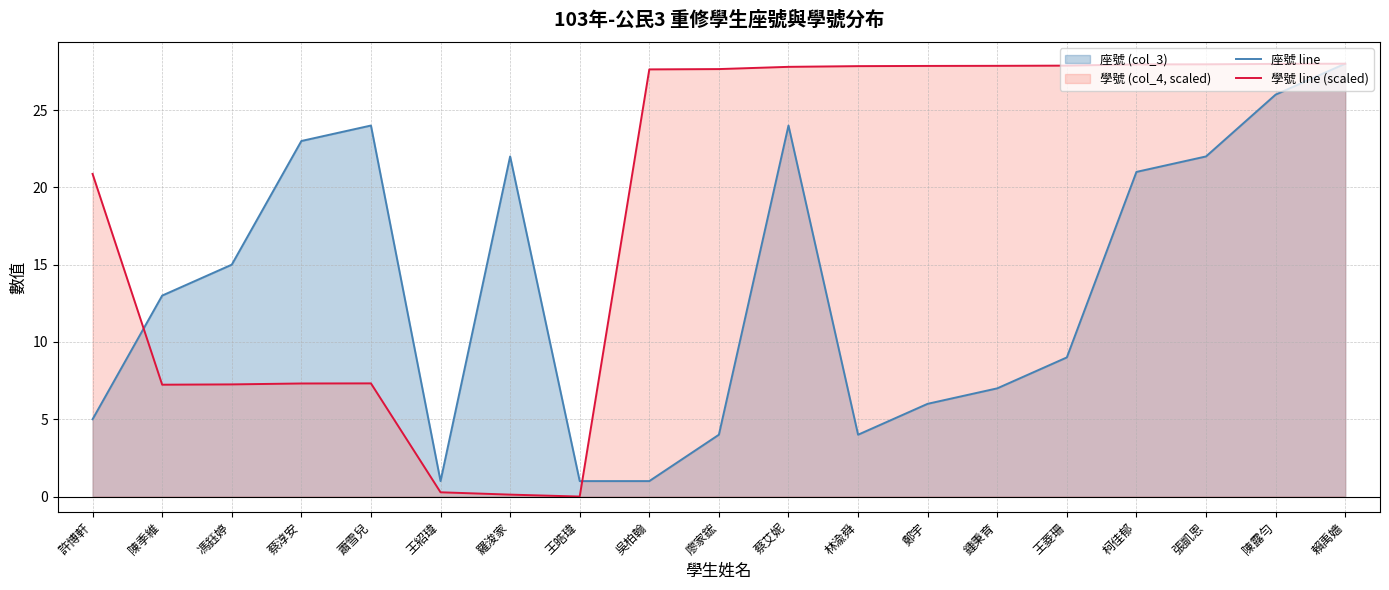

Which series changed the most between 許博軒 and 馮鈺婷?

學號 line (scaled)